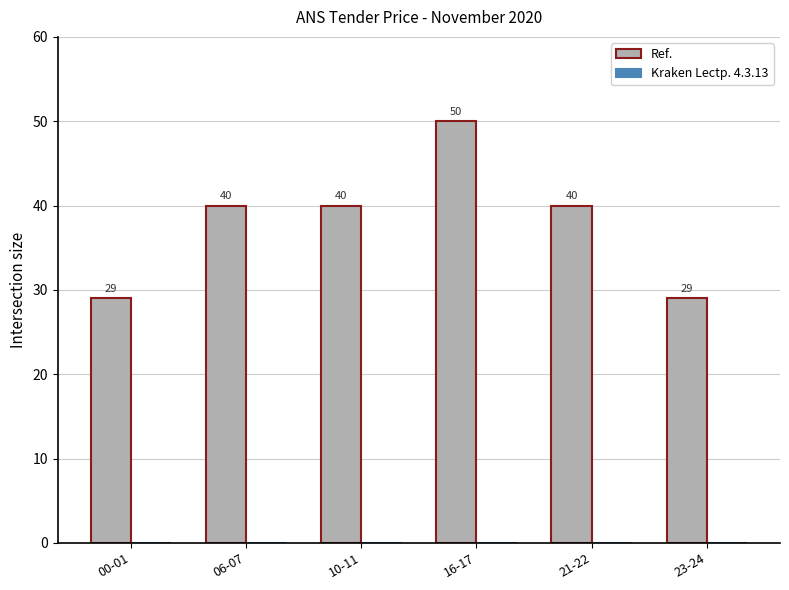

Read the value at 06-07, to the nearest 5.

40